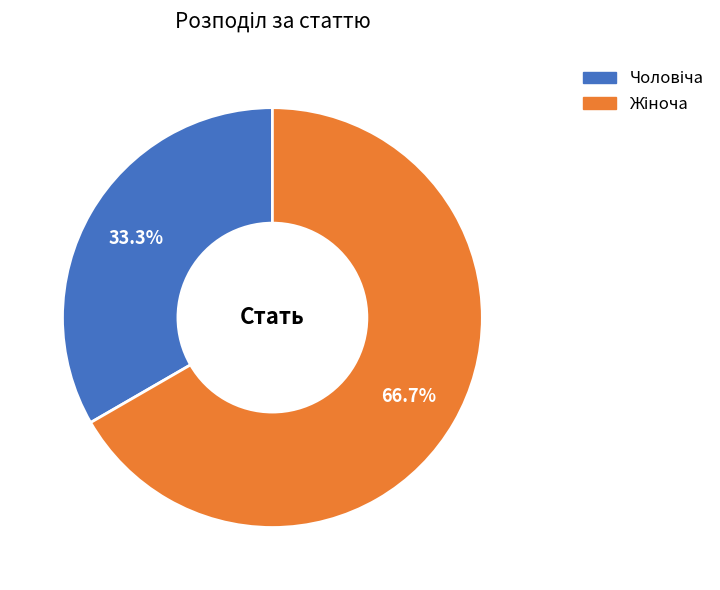

Count the number of slices in the pie.

2